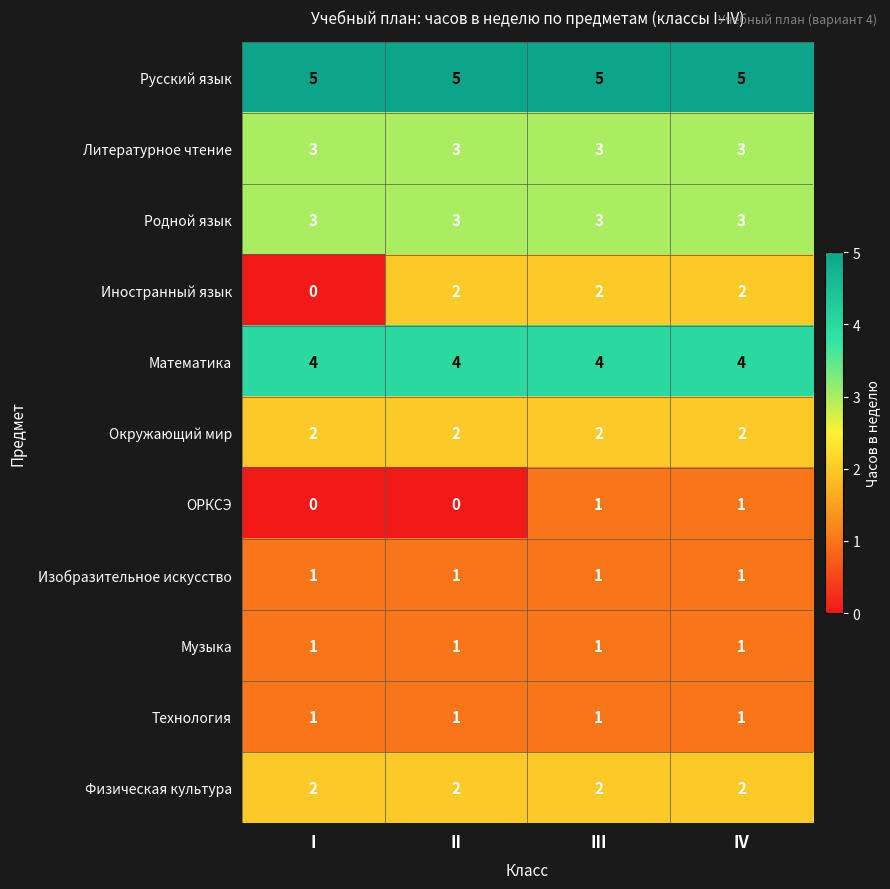

How many categories are shown in the chart?

4